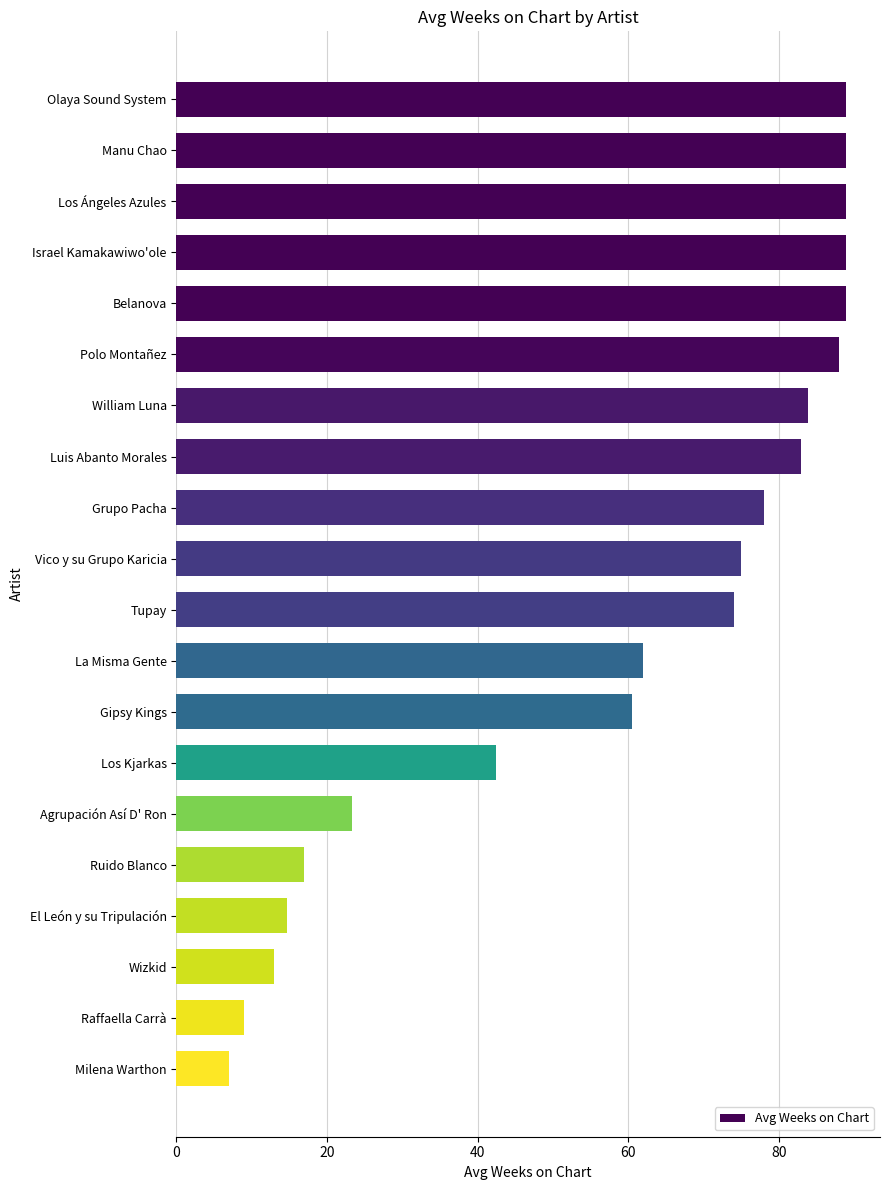

What is the label of the 17th bar from the bottom?

Israel Kamakawiwo'ole